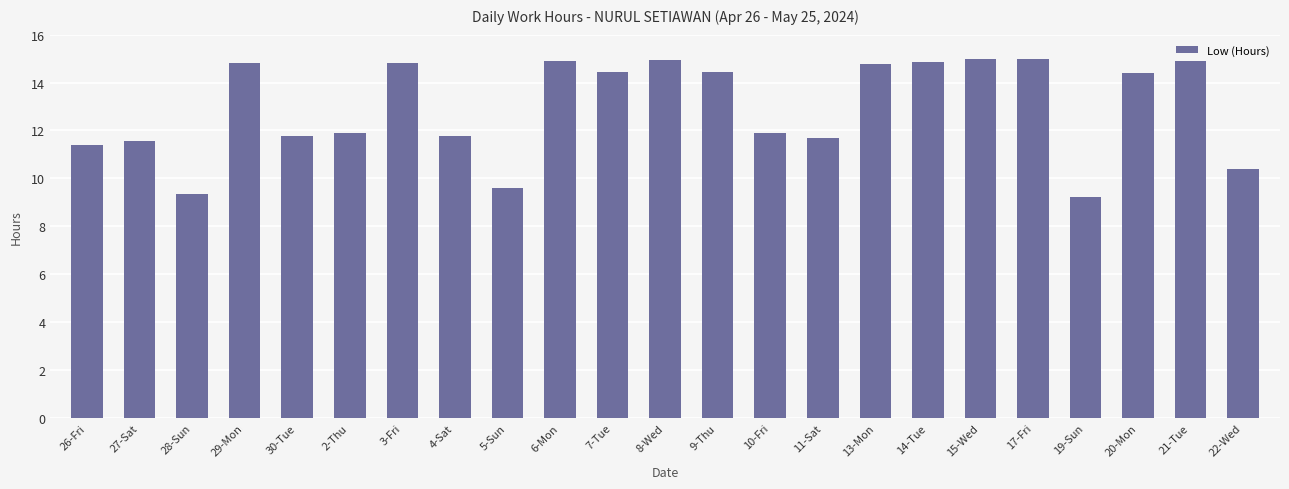

At which label does the data first exceed 14?

29-Mon